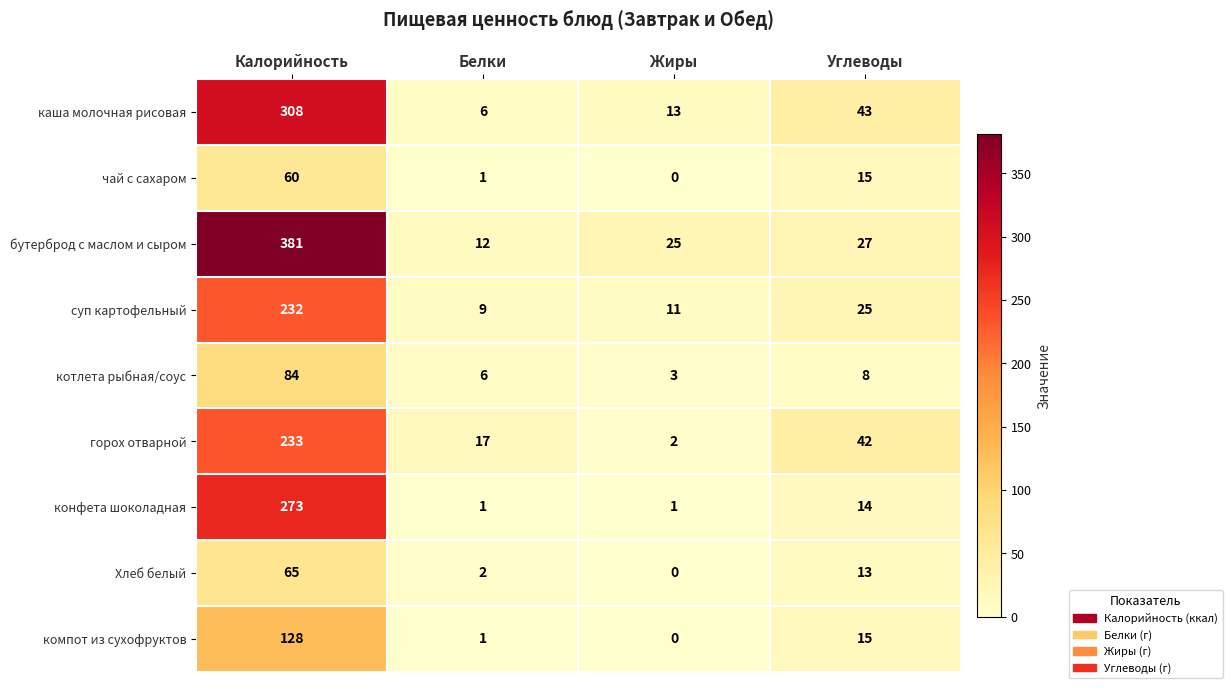

What is the difference between the highest and lowest values at Калорийность?

321